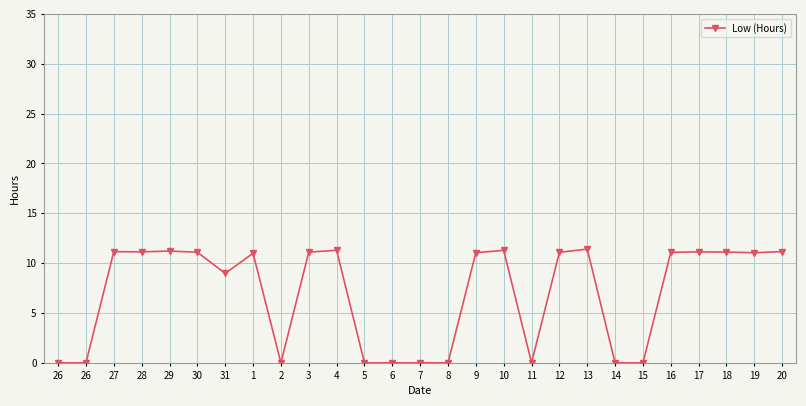

How many categories are shown in the chart?

27